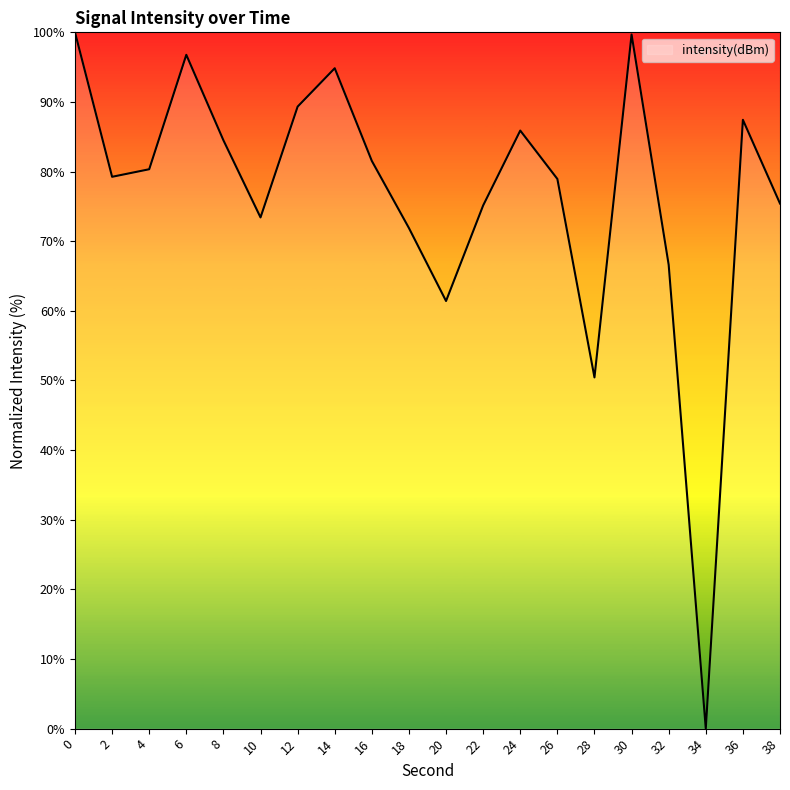

What is the sum of the values at 10 and 16?

154.9